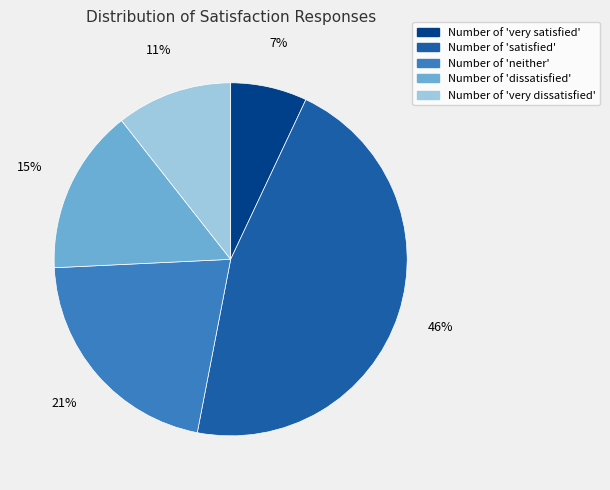

What is the ratio of the value at Number of 'very satisfied' to the value at Number of 'neither'?

0.3